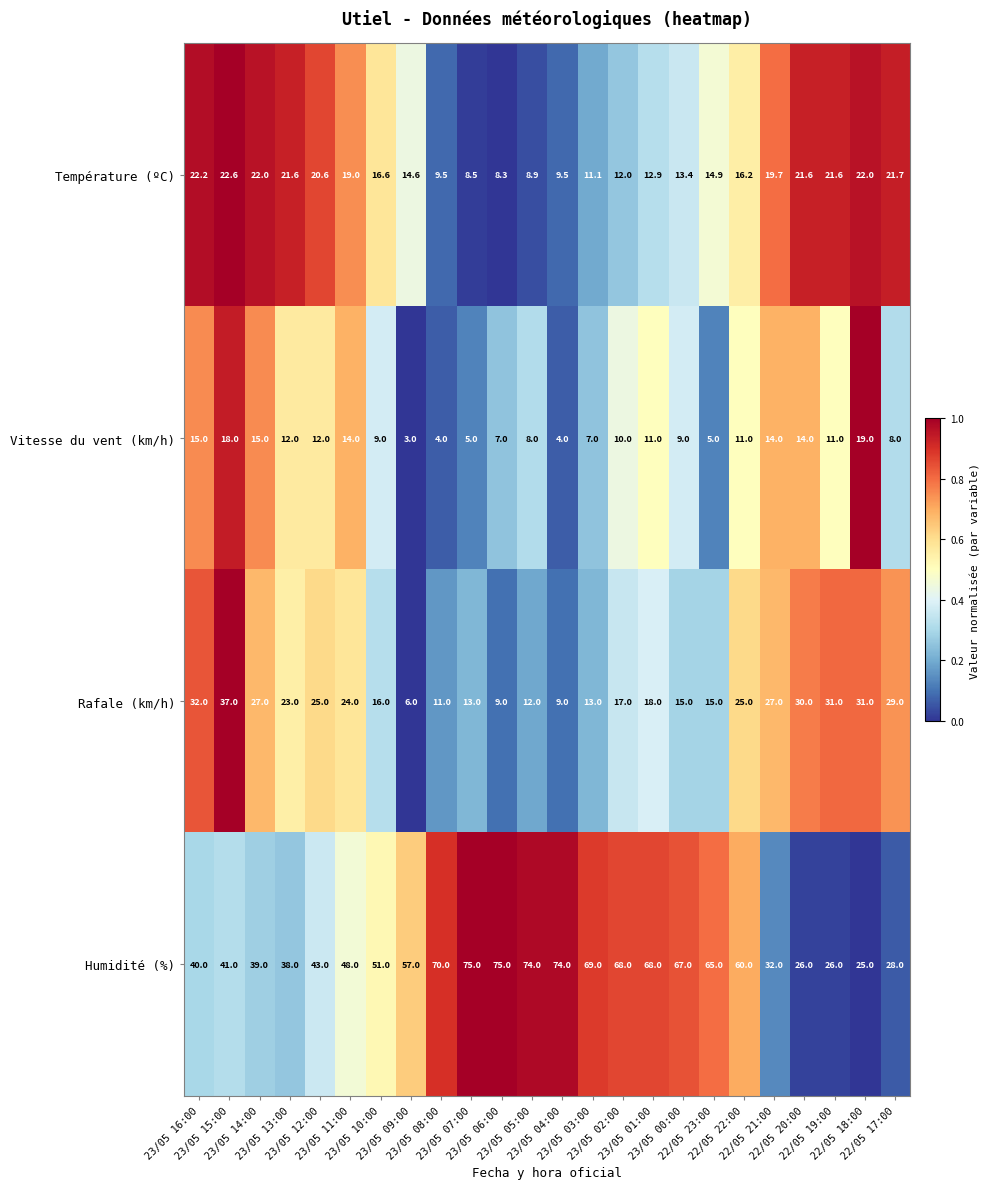

Rank the series by their maximum value, from highest to lowest.

Humidité (%), Rafale (km/h), Température (ºC), Vitesse du vent (km/h)